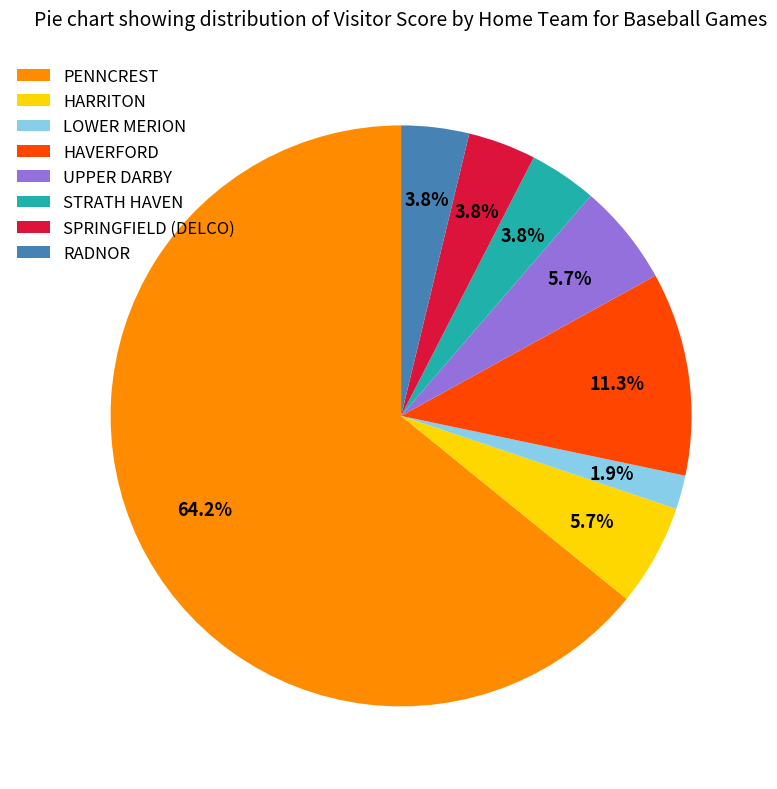

Which category has the biggest portion of the pie?

PENNCREST